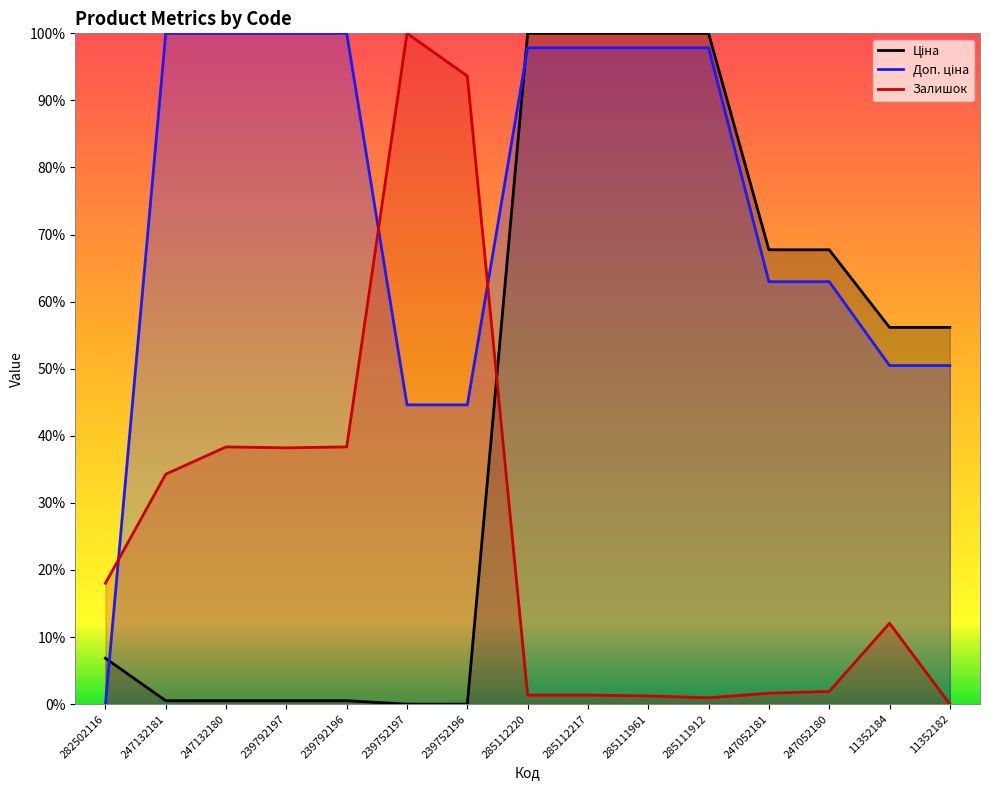

What is the average value of the Залишок series?

0.3